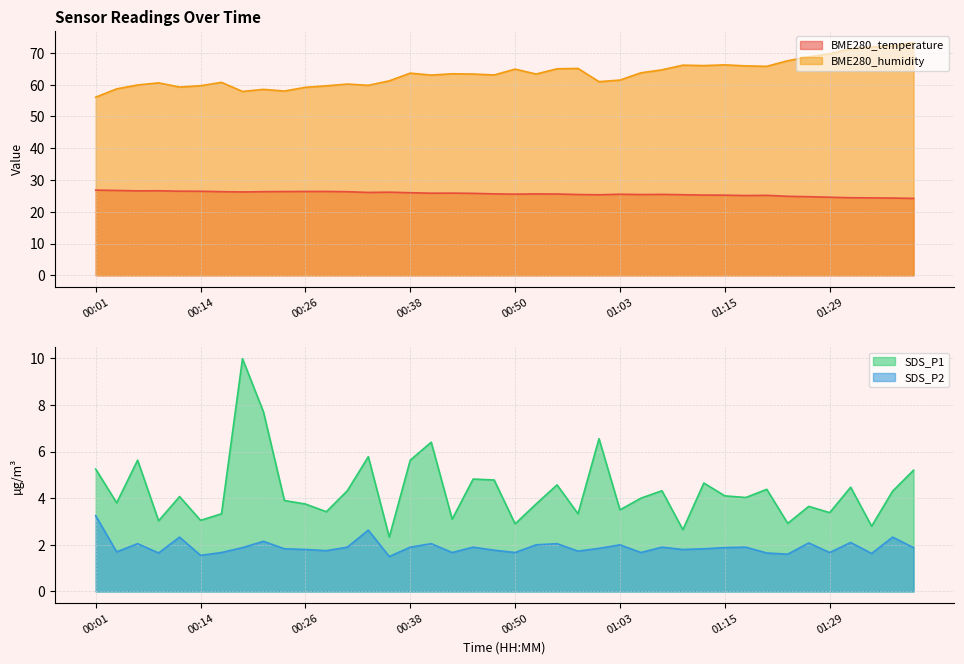

Rank the categories by BME280_temperature value from lowest to highest.

01:39, 01:36, 01:34, 01:31, 01:29, 01:26, 01:24, 01:17, 01:21, 01:15, 01:12, 01:00, 01:10, 01:05, 00:58, 01:07, 01:03, 00:50, 00:55, 00:53, 00:48, 00:45, 00:40, 00:43, 00:38, 00:33, 00:35, 00:18, 00:31, 00:16, 00:21, 00:23, 00:26, 00:28, 00:14, 00:11, 00:06, 00:09, 00:04, 00:01